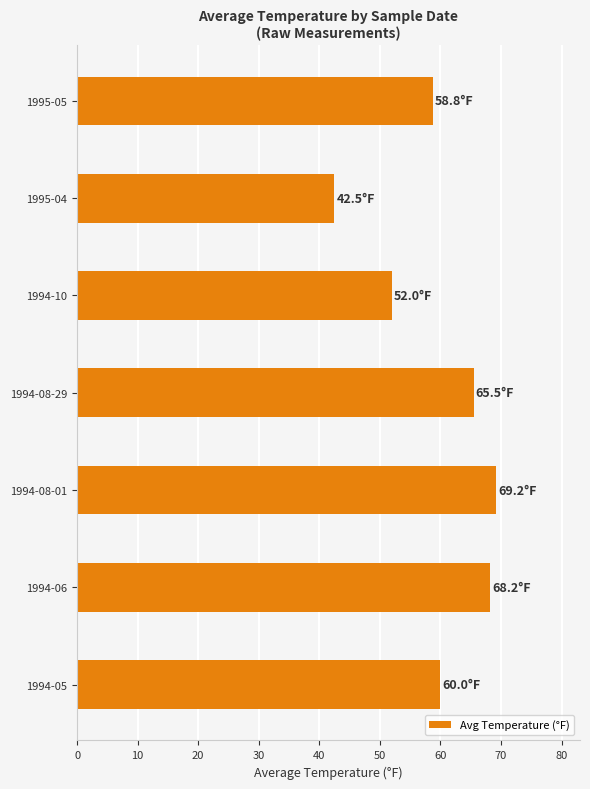

Between 1994-08-01 and 1994-08-29, which is larger?

1994-08-01